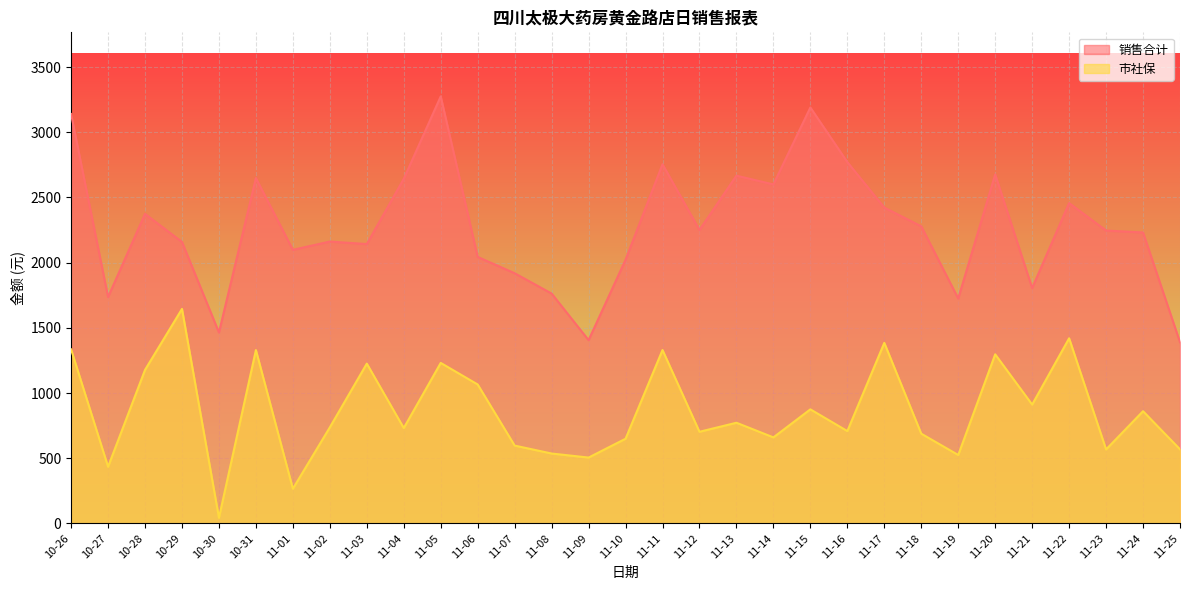

What is the greatest value displayed?

3274.9